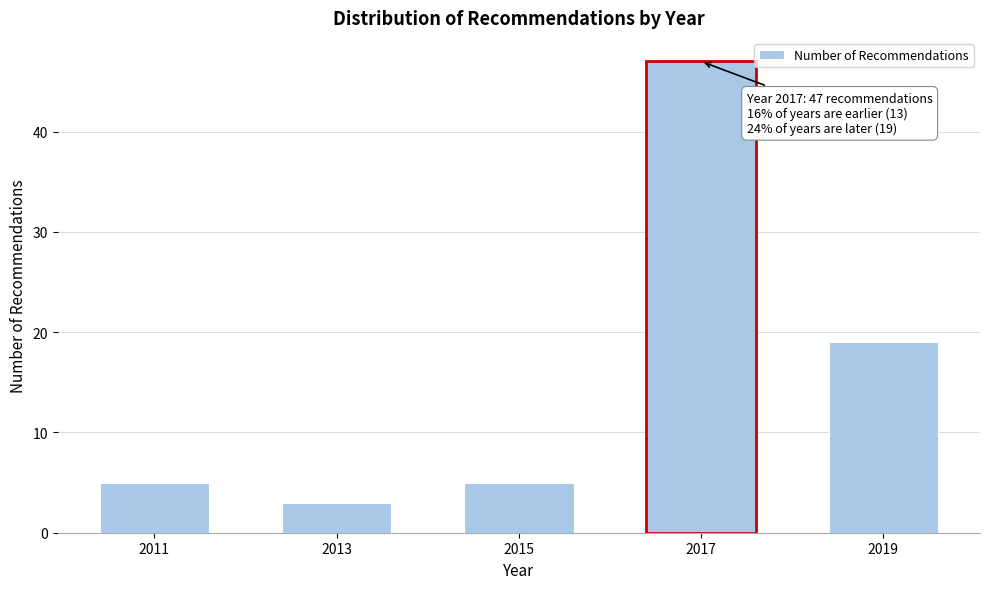

Reading left to right, transcribe all the data shown in this chart.

5	3	5	47	19